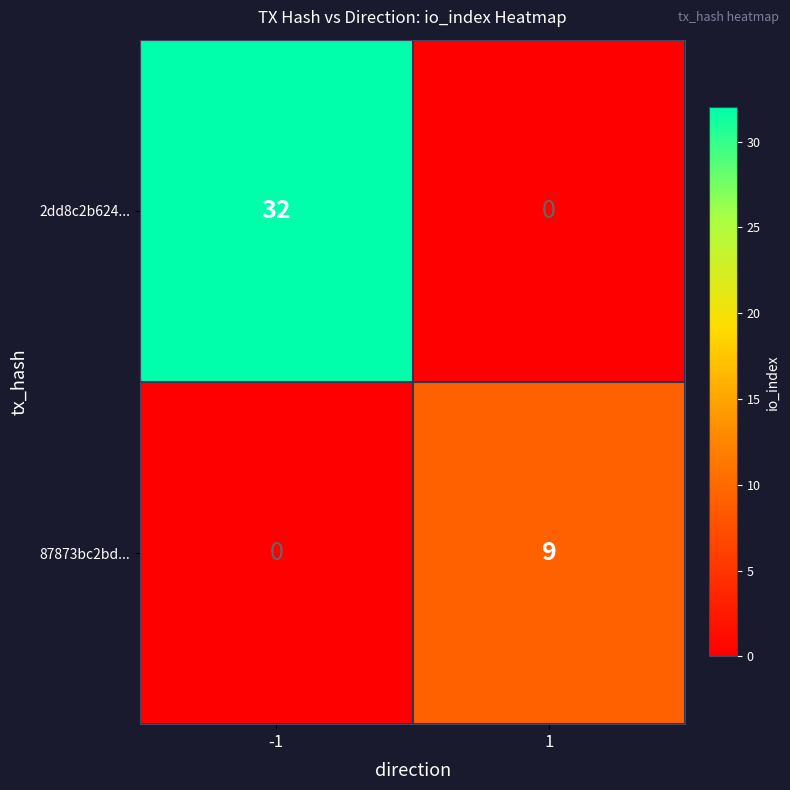

What is the difference between the maximum and minimum values in the 2dd8c2b624... series?

32